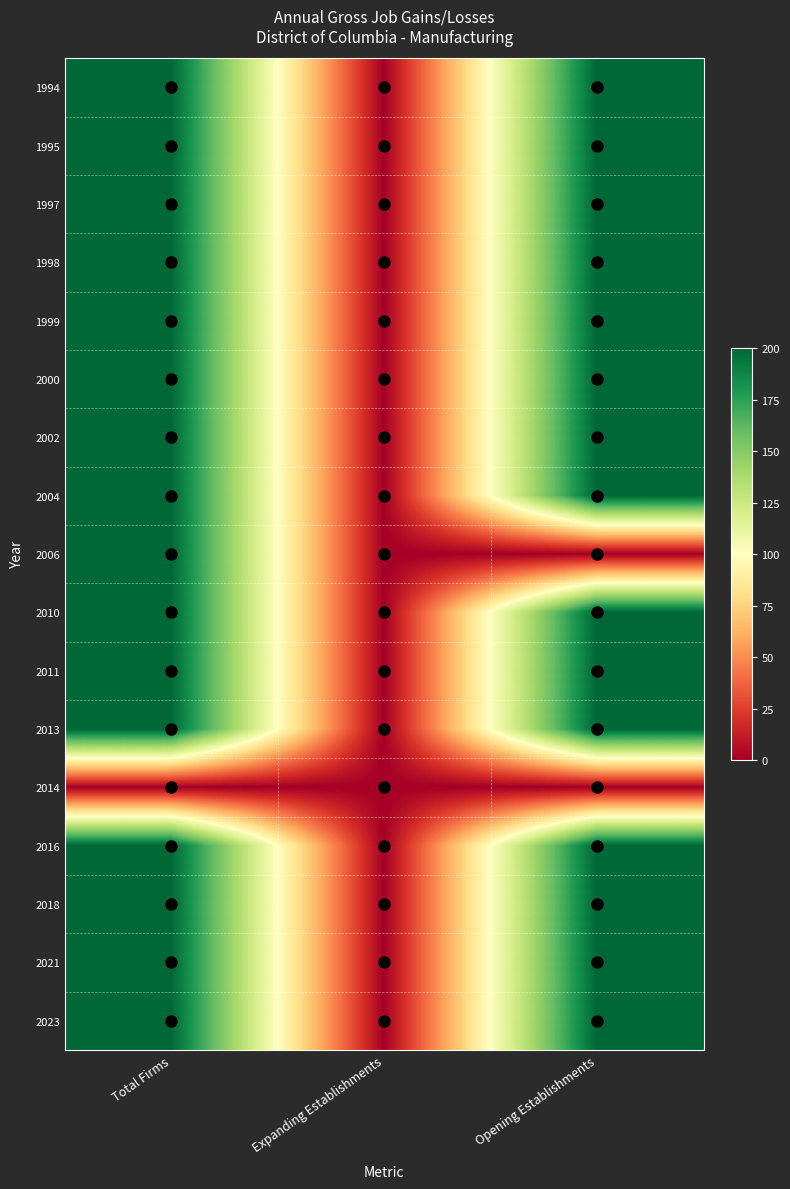

Reading left to right, transcribe all the data shown in this chart.

1994: Total Firms=200	Expanding Establishments=0	Opening Establishments=200
1995: Total Firms=200	Expanding Establishments=0	Opening Establishments=200
1997: Total Firms=200	Expanding Establishments=0	Opening Establishments=200
1998: Total Firms=200	Expanding Establishments=0	Opening Establishments=200
1999: Total Firms=200	Expanding Establishments=0	Opening Establishments=200
2000: Total Firms=200	Expanding Establishments=0	Opening Establishments=200
2002: Total Firms=200	Expanding Establishments=0	Opening Establishments=200
2004: Total Firms=200	Expanding Establishments=0	Opening Establishments=200
2006: Total Firms=200	Expanding Establishments=0	Opening Establishments=0
2010: Total Firms=200	Expanding Establishments=0	Opening Establishments=200
2011: Total Firms=200	Expanding Establishments=0	Opening Establishments=200
2013: Total Firms=200	Expanding Establishments=0	Opening Establishments=200
2014: Total Firms=0	Expanding Establishments=0	Opening Establishments=0
2016: Total Firms=200	Expanding Establishments=0	Opening Establishments=200
2018: Total Firms=200	Expanding Establishments=0	Opening Establishments=200
2021: Total Firms=200	Expanding Establishments=0	Opening Establishments=200
2023: Total Firms=200	Expanding Establishments=0	Opening Establishments=200